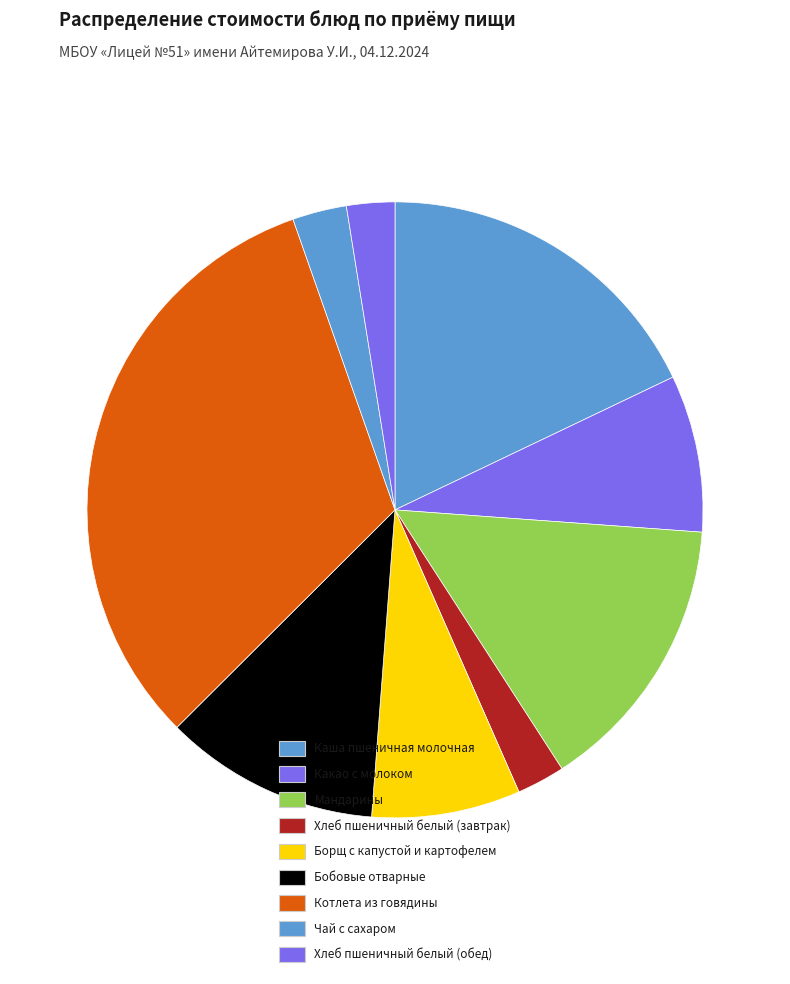

What is the change in value from Каша пшеничная молочная to Хлеб пшеничный белый (завтрак)?

-26.1